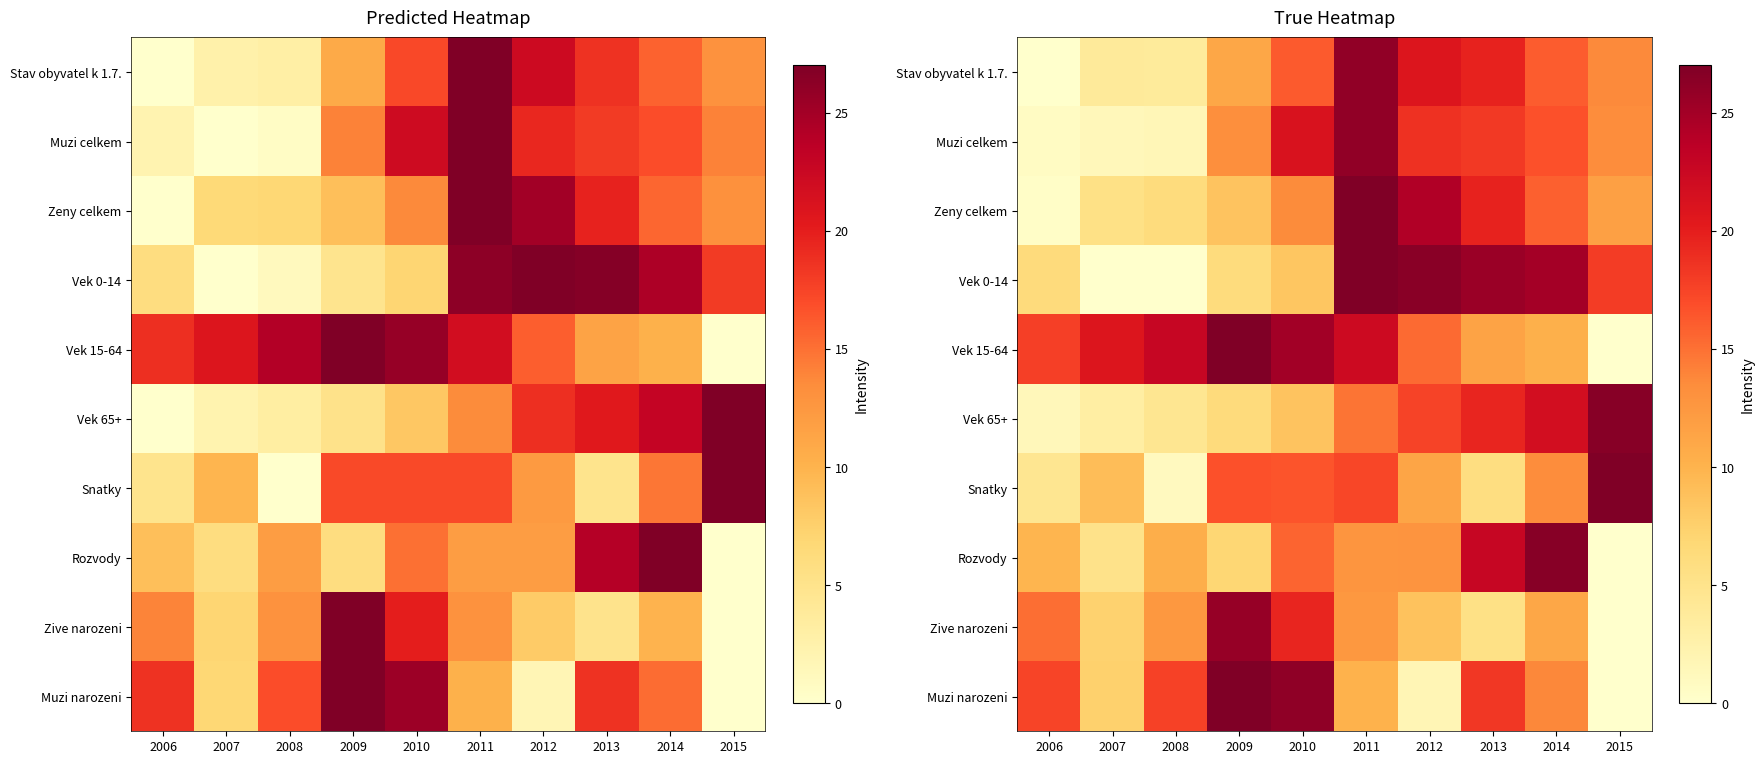

List the labels in order of Rozvody value, smallest first.

2015, 2007, 2009, 2006, 2008, 2011, 2012, 2010, 2013, 2014